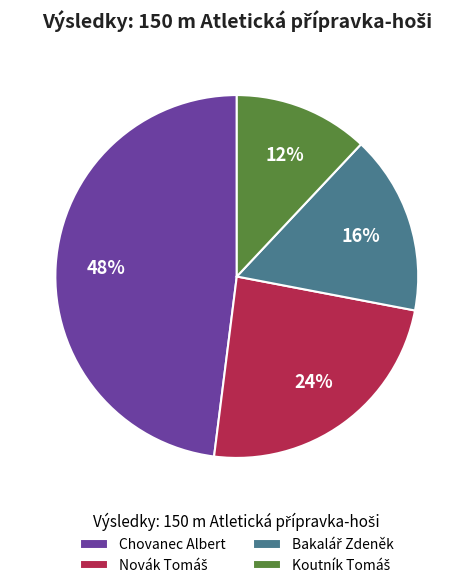

How many slices are in this pie chart?

4